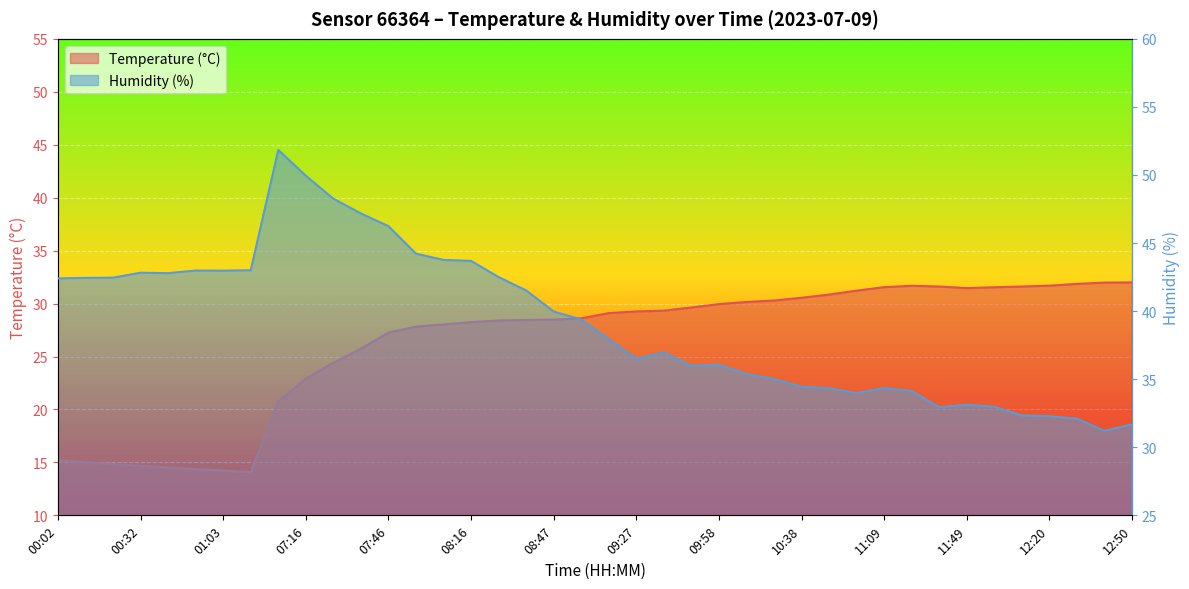

Which series has the largest range (max minus min)?

Humidity (%)